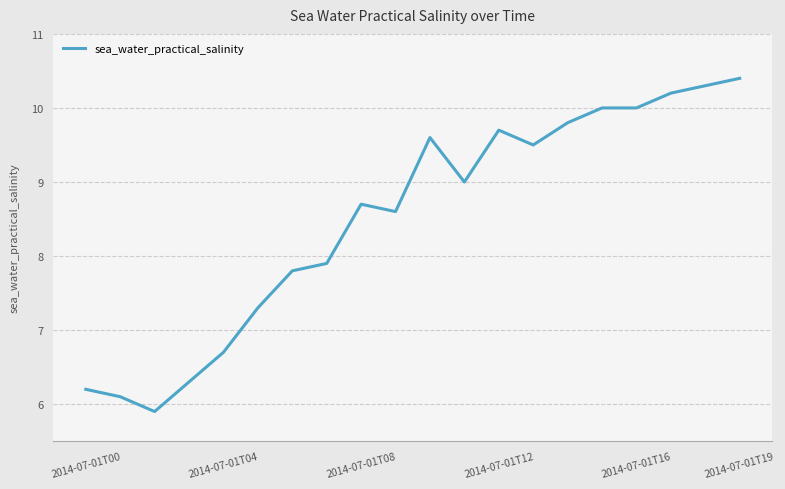

What is the smallest value displayed?

5.9